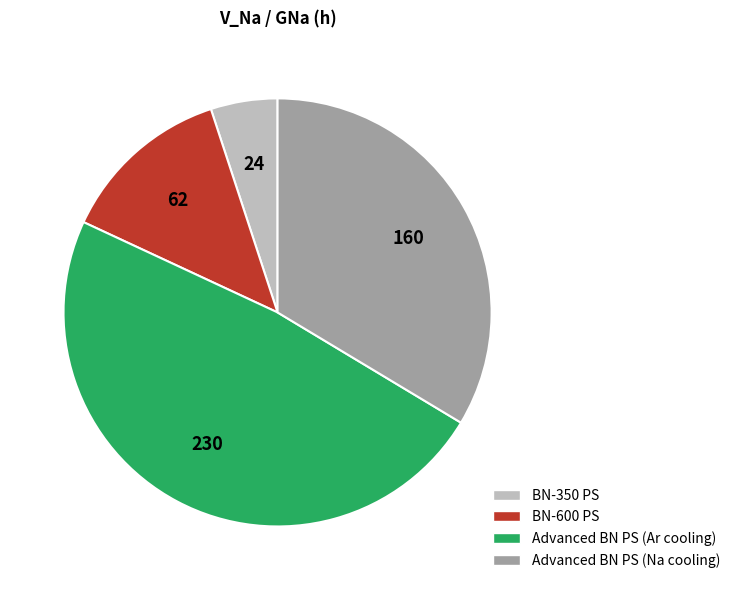

Combined, do BN-350 PS and Advanced BN PS (Na cooling) account for over 50%?

No